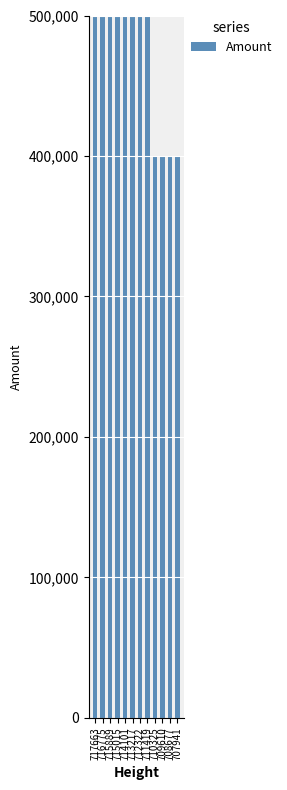

What is the ratio of the value at 712322 to the value at 717663?

1.0